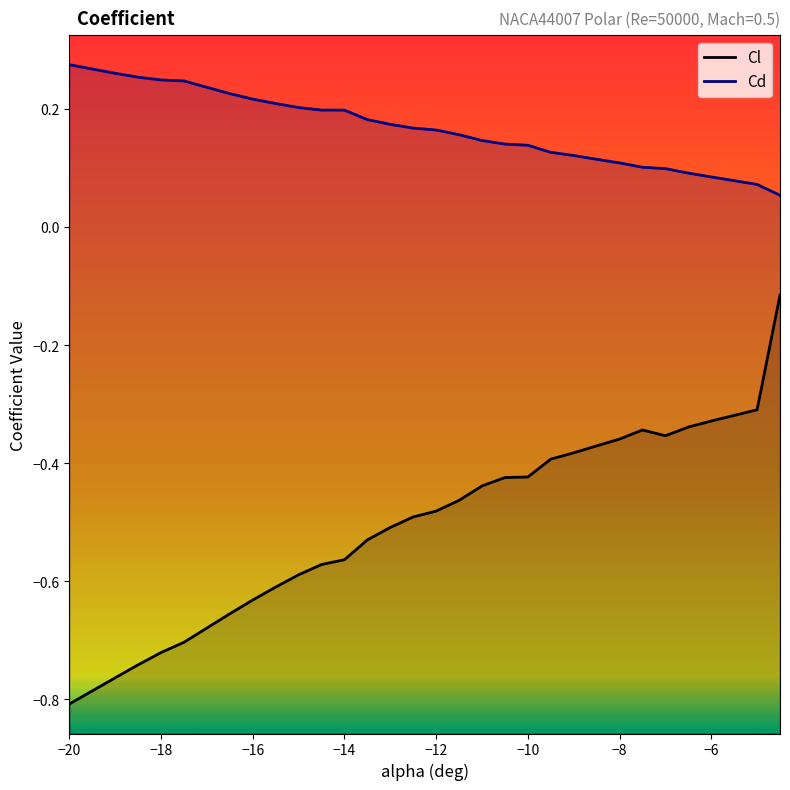

How many categories are shown in the chart?

30